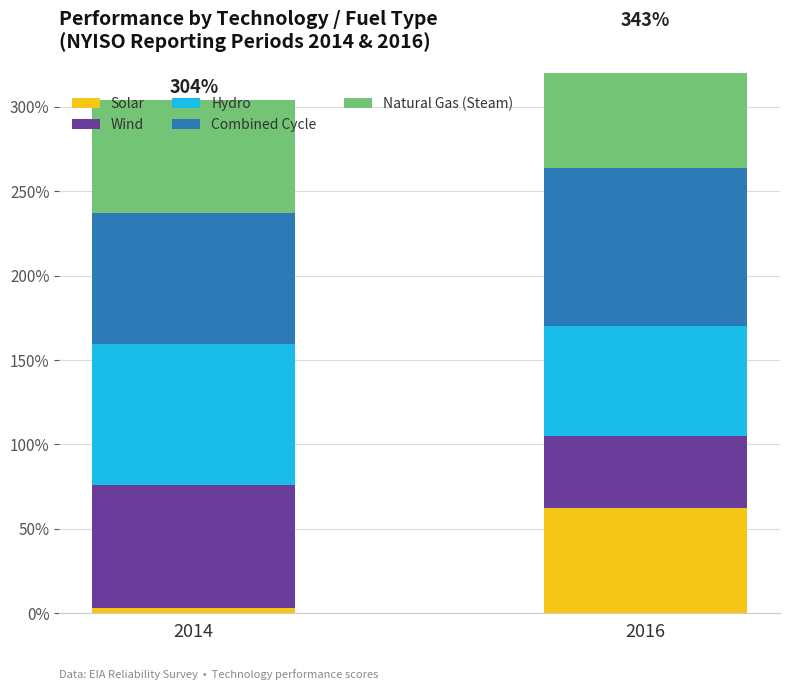

What are all the series names shown in the legend?

Solar, Wind, Hydro, Combined Cycle, Natural Gas (Steam)